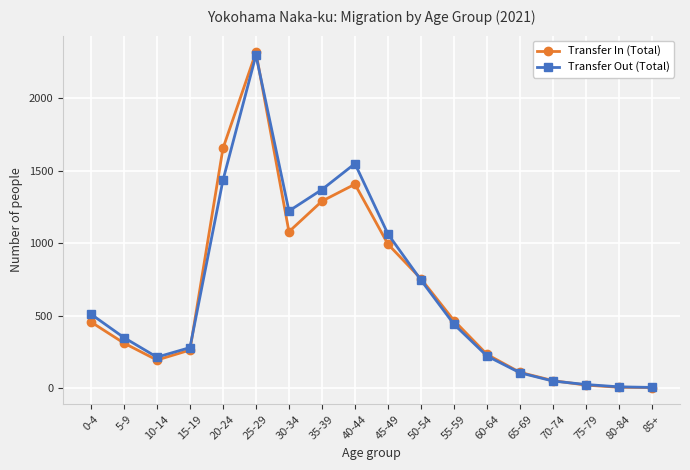

What is the label of the 3rd point from the right?

75-79